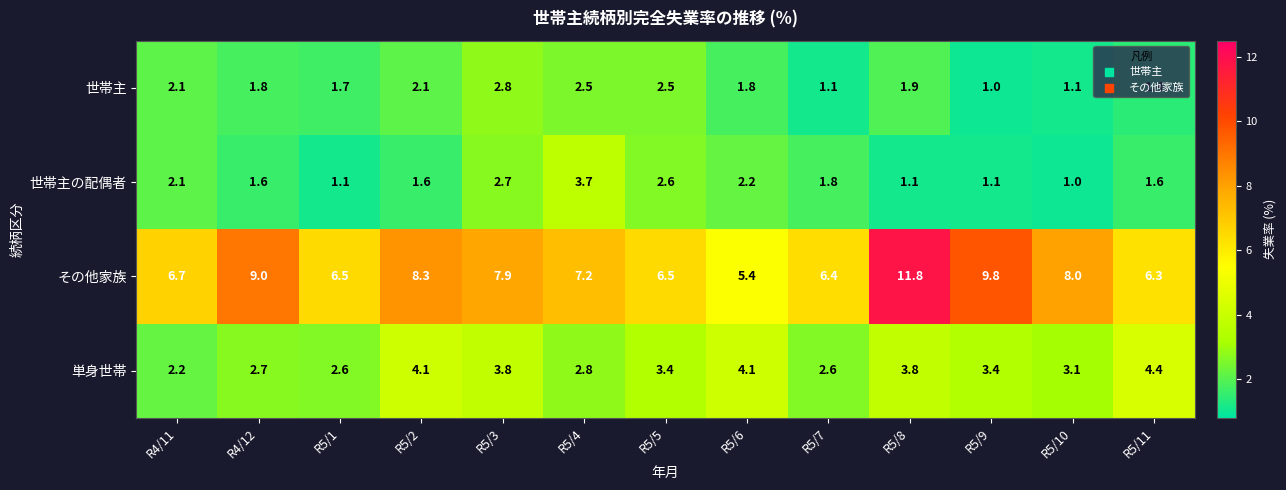

What value does the 世帯主 series have at R5/5?

2.5